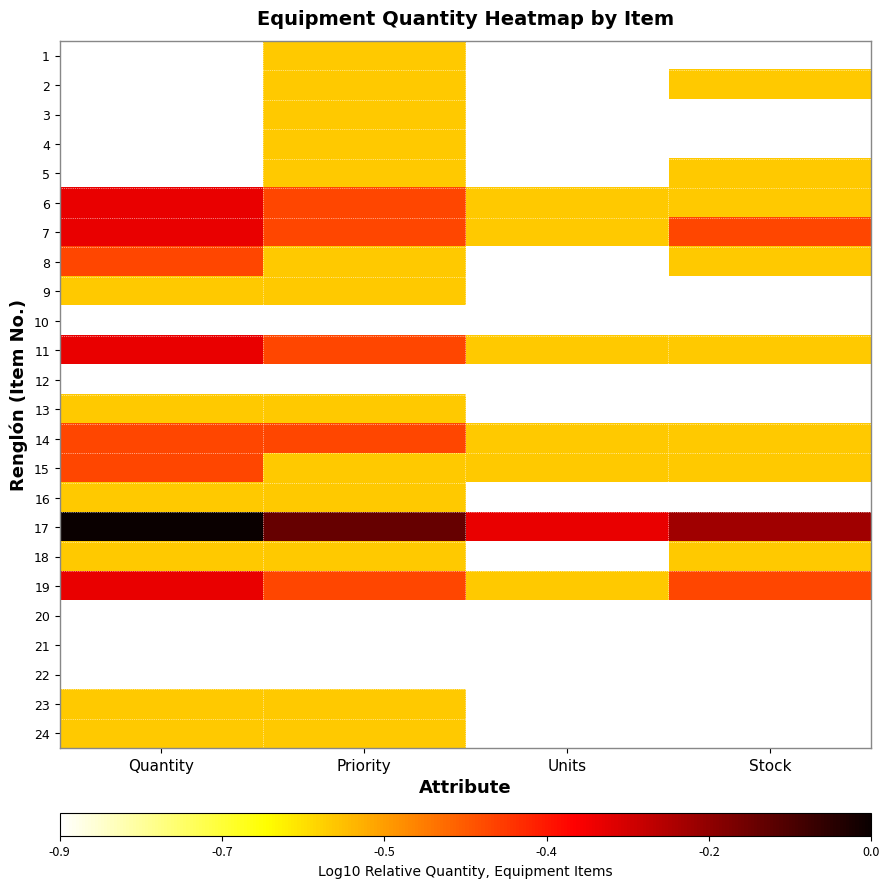

Reading left to right, transcribe all the data shown in this chart.

1: Quantity=-0.9	Priority=-0.6	Units=-0.9	Stock=-0.9
2: Quantity=-0.9	Priority=-0.6	Units=-0.9	Stock=-0.6
3: Quantity=-0.9	Priority=-0.6	Units=-0.9	Stock=-0.9
4: Quantity=-0.9	Priority=-0.6	Units=-0.9	Stock=-0.9
5: Quantity=-0.9	Priority=-0.6	Units=-0.9	Stock=-0.6
6: Quantity=-0.3	Priority=-0.4	Units=-0.6	Stock=-0.6
7: Quantity=-0.3	Priority=-0.4	Units=-0.6	Stock=-0.4
8: Quantity=-0.4	Priority=-0.6	Units=-0.9	Stock=-0.6
9: Quantity=-0.6	Priority=-0.6	Units=-0.9	Stock=-0.9
10: Quantity=-0.9	Priority=-0.9	Units=-0.9	Stock=-0.9
11: Quantity=-0.3	Priority=-0.4	Units=-0.6	Stock=-0.6
12: Quantity=-0.9	Priority=-0.9	Units=-0.9	Stock=-0.9
13: Quantity=-0.6	Priority=-0.6	Units=-0.9	Stock=-0.9
14: Quantity=-0.4	Priority=-0.4	Units=-0.6	Stock=-0.6
15: Quantity=-0.4	Priority=-0.6	Units=-0.6	Stock=-0.6
16: Quantity=-0.6	Priority=-0.6	Units=-0.9	Stock=-0.9
17: Quantity=0.0	Priority=-0.1	Units=-0.3	Stock=-0.2
18: Quantity=-0.6	Priority=-0.6	Units=-0.9	Stock=-0.6
19: Quantity=-0.3	Priority=-0.4	Units=-0.6	Stock=-0.4
20: Quantity=-0.9	Priority=-0.9	Units=-0.9	Stock=-0.9
21: Quantity=-0.9	Priority=-0.9	Units=-0.9	Stock=-0.9
22: Quantity=-0.9	Priority=-0.9	Units=-0.9	Stock=-0.9
23: Quantity=-0.6	Priority=-0.6	Units=-0.9	Stock=-0.9
24: Quantity=-0.6	Priority=-0.6	Units=-0.9	Stock=-0.9